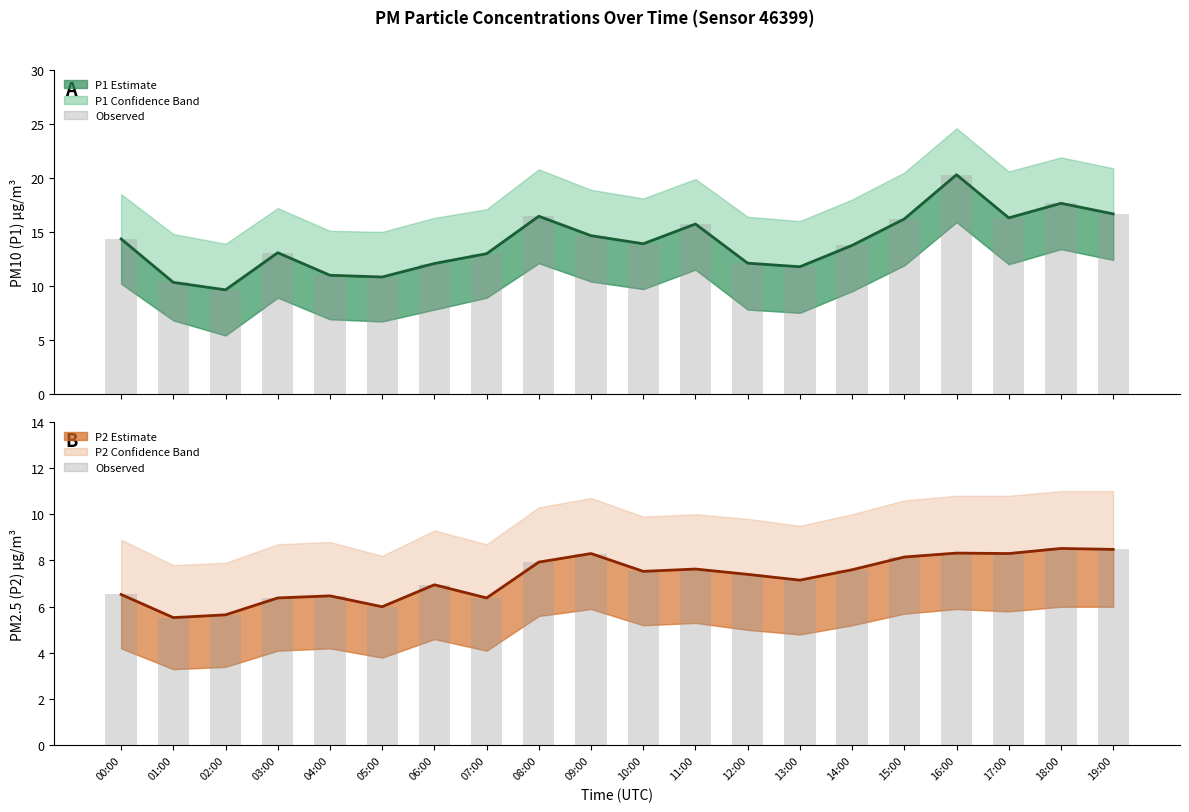

What is the value of the P2 observed bar at the 7th from the left?

7.0